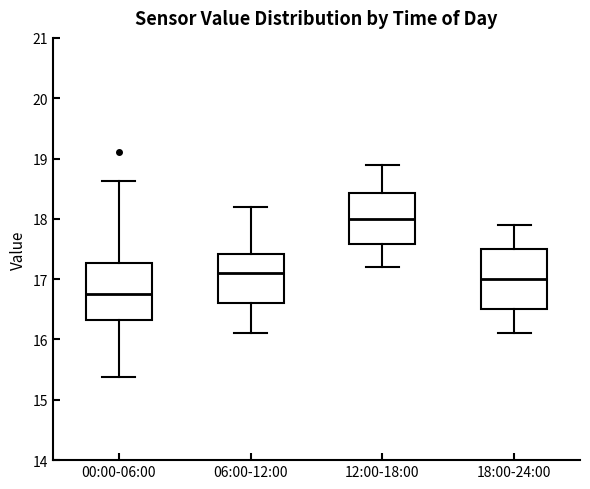

Reading left to right, transcribe this box plot: for each box, give where its median line is, the range the box spans, and where its two whiskers end, as read against the y-axis. The values are not printed on the chart, so give them approximately, as read against the axis.

00:00-06:00: median 16.8, box 16.3 to 17.3, whiskers 15.4 to 18.6
06:00-12:00: median 17.1, box 16.6 to 17.4, whiskers 16.1 to 18.2
12:00-18:00: median 18.0, box 17.6 to 18.4, whiskers 17.2 to 18.9
18:00-24:00: median 17.0, box 16.5 to 17.5, whiskers 16.1 to 17.9